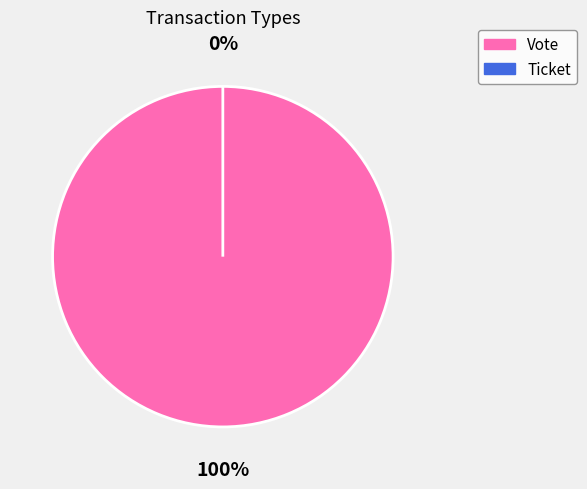

Does any single category account for the majority?

Yes